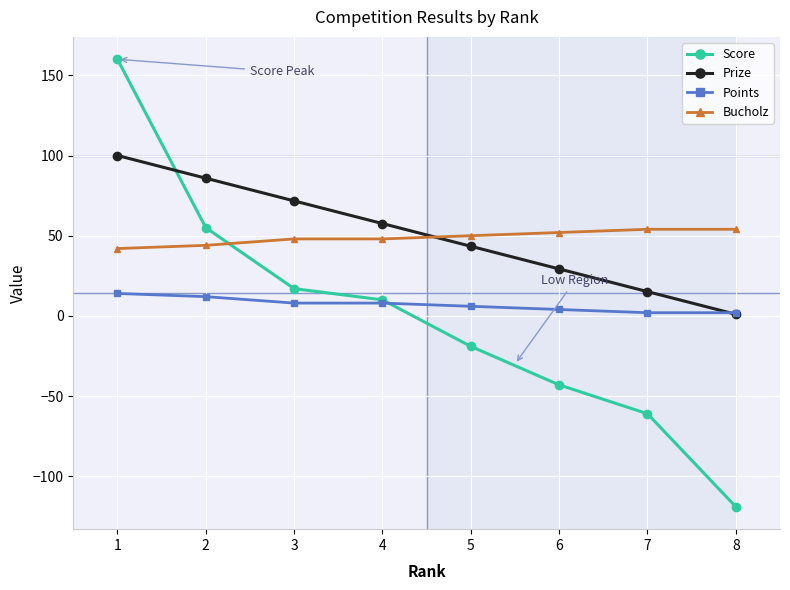

Is the value of Points at 4 greater than the value of Prize at 8?

Yes